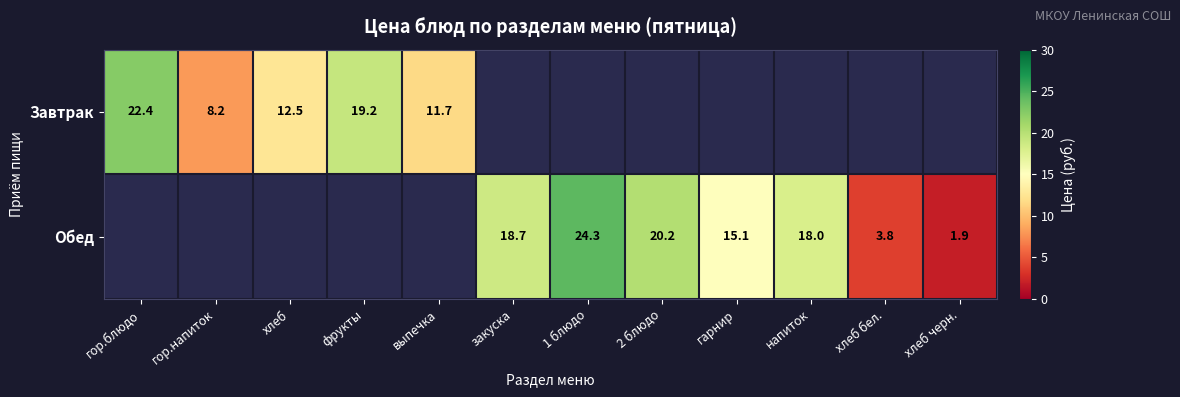

Which category has the highest value across all series?

1 блюдо